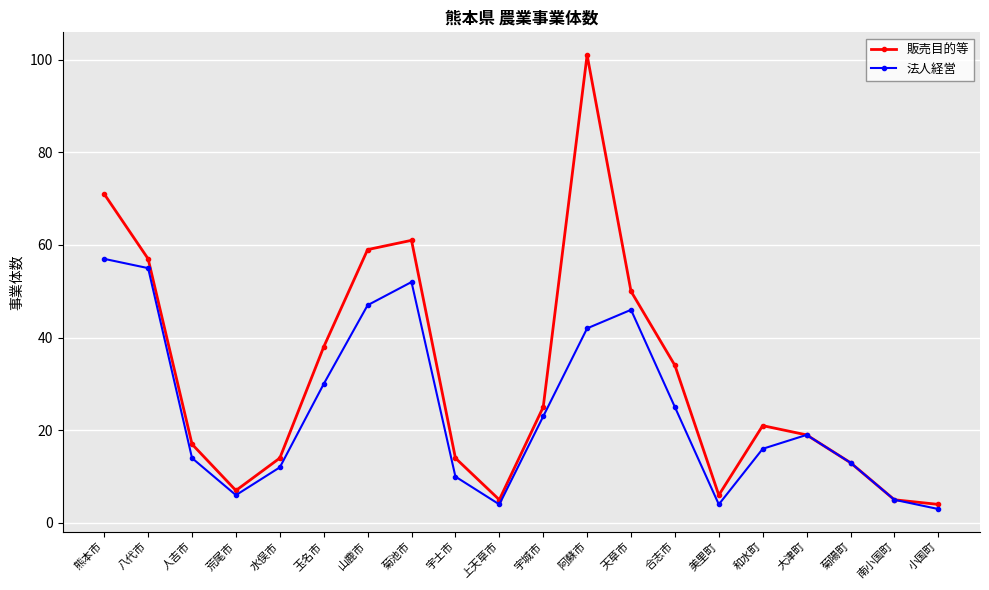

Reading left to right, list all the values displayed in this chart.

販売目的等: 熊本市=71	八代市=57	人吉市=17	荒尾市=7	水俣市=14	玉名市=38	山鹿市=59	菊池市=61	宇土市=14	上天草市=5	宇城市=25	阿蘇市=101	天草市=50	合志市=34	美里町=6	和水町=21	大津町=19	菊陽町=13	南小国町=5	小国町=4
法人経営: 熊本市=57	八代市=55	人吉市=14	荒尾市=6	水俣市=12	玉名市=30	山鹿市=47	菊池市=52	宇土市=10	上天草市=4	宇城市=23	阿蘇市=42	天草市=46	合志市=25	美里町=4	和水町=16	大津町=19	菊陽町=13	南小国町=5	小国町=3